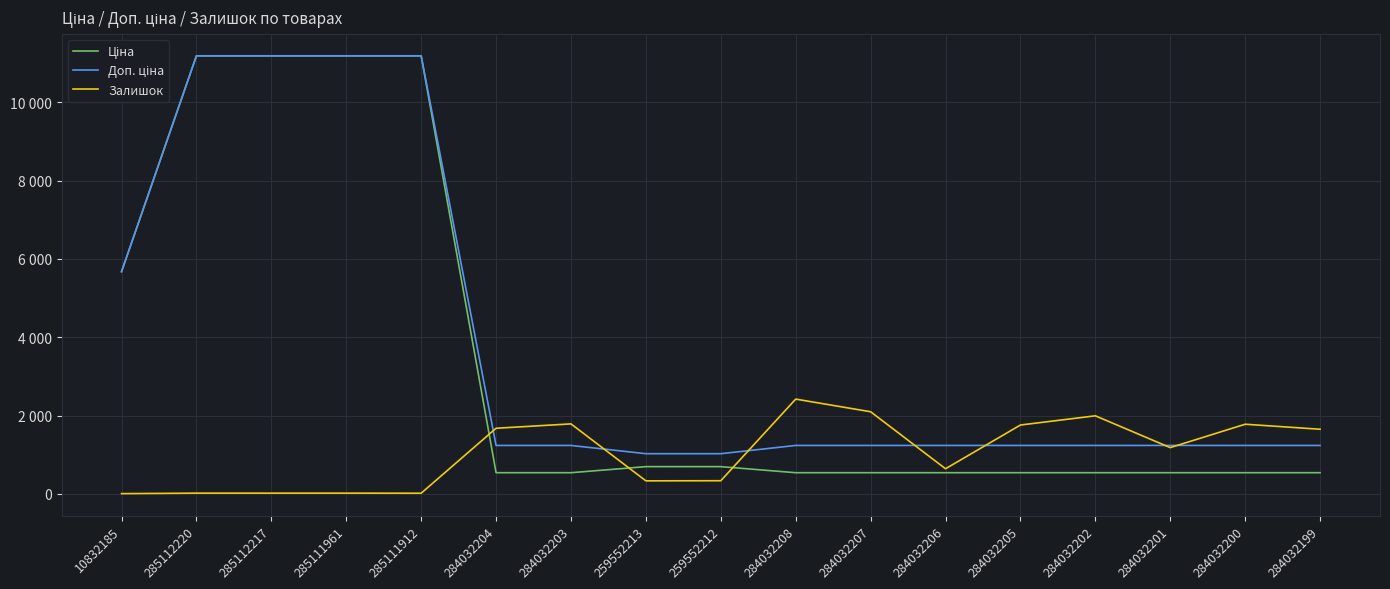

How many data points in Залишок are less than 1180?

8